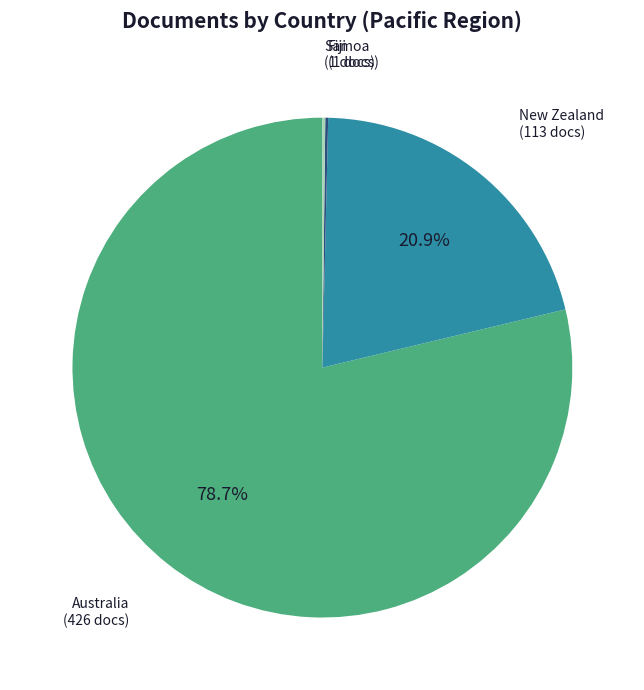

Which has a higher value, New Zealand or Australia?

Australia